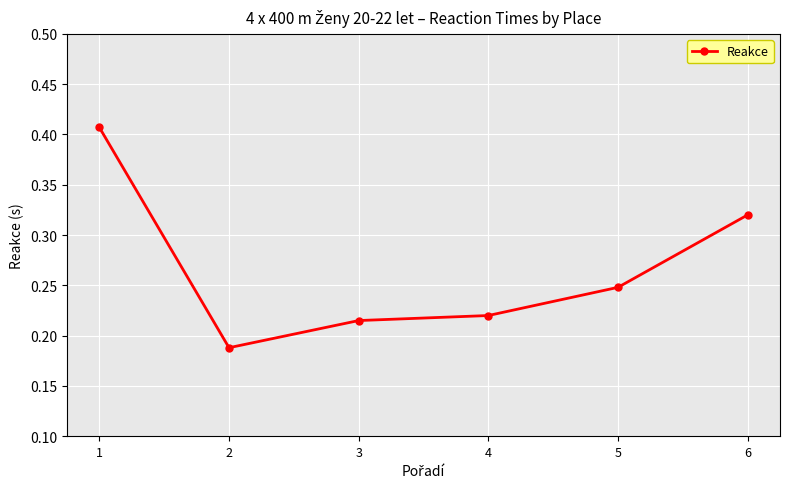

Is it true that the value at 1 is 0.6?

False